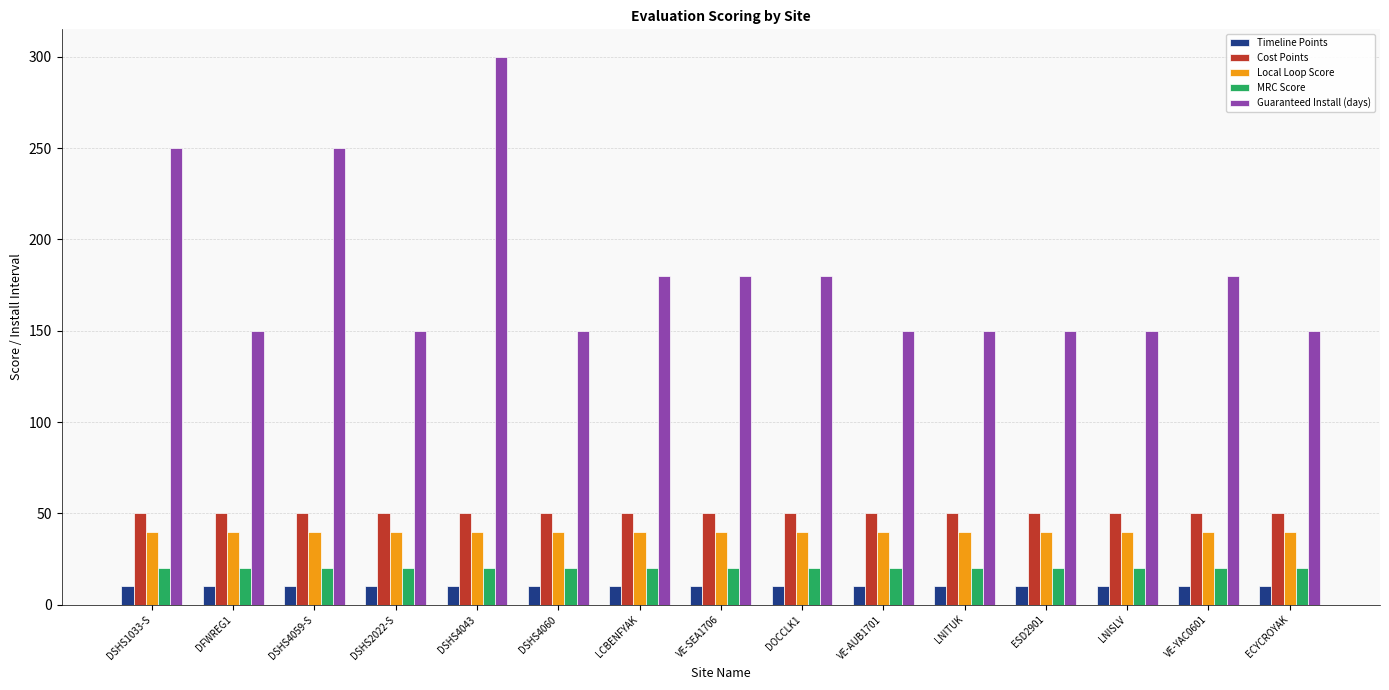

What position from the left is ESD2901?

12